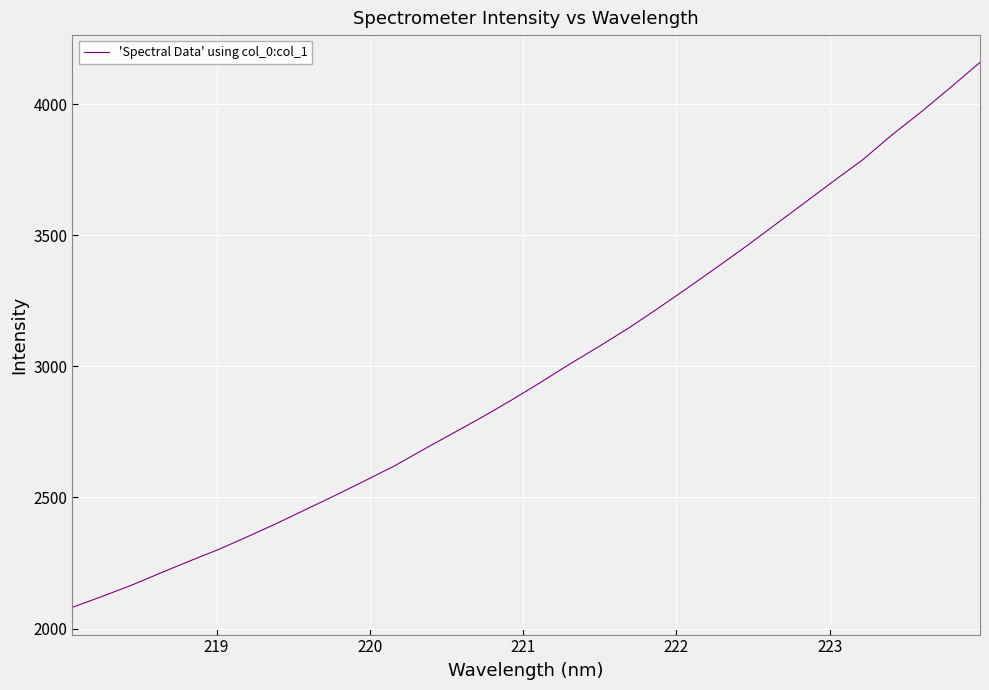

What is the greatest value displayed?

4159.5